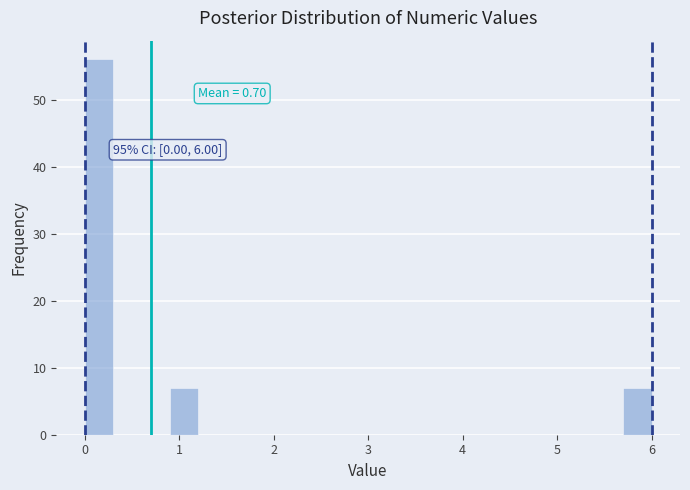

Read against the x-axis, roughly where is the centre of the tallest bar?

0.2